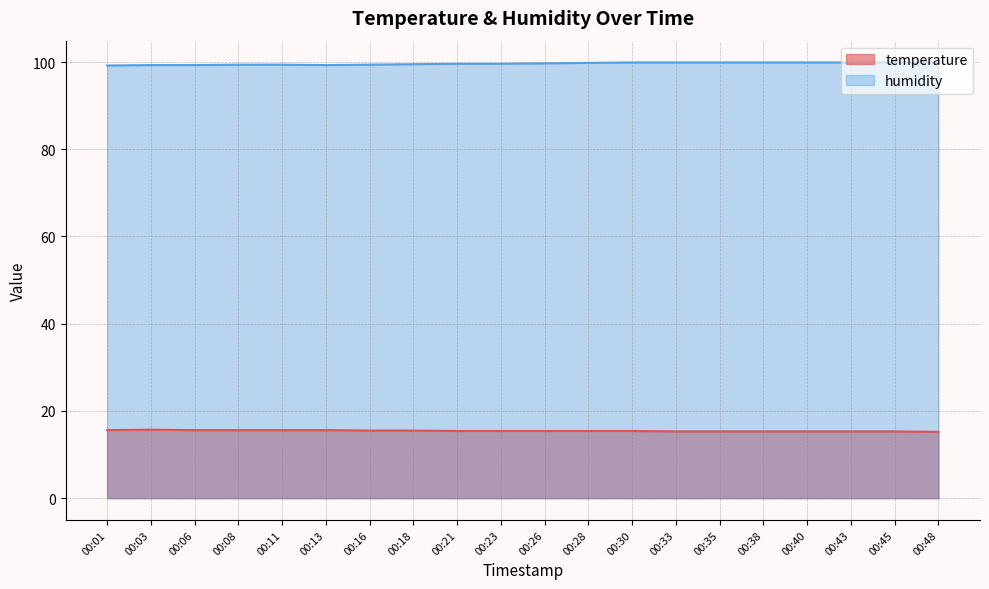

Reading right to left, list all the values displayed in this chart.

temperature: 00:48=15.2	00:45=15.3	00:43=15.3	00:40=15.3	00:38=15.3	00:35=15.3	00:33=15.3	00:30=15.4	00:28=15.4	00:26=15.4	00:23=15.4	00:21=15.4	00:18=15.5	00:16=15.5	00:13=15.6	00:11=15.6	00:08=15.6	00:06=15.6	00:03=15.7	00:01=15.6
humidity: 00:48=99.9	00:45=99.9	00:43=99.9	00:40=99.9	00:38=99.9	00:35=99.9	00:33=99.9	00:30=99.9	00:28=99.8	00:26=99.7	00:23=99.6	00:21=99.6	00:18=99.5	00:16=99.4	00:13=99.3	00:11=99.4	00:08=99.4	00:06=99.3	00:03=99.3	00:01=99.2